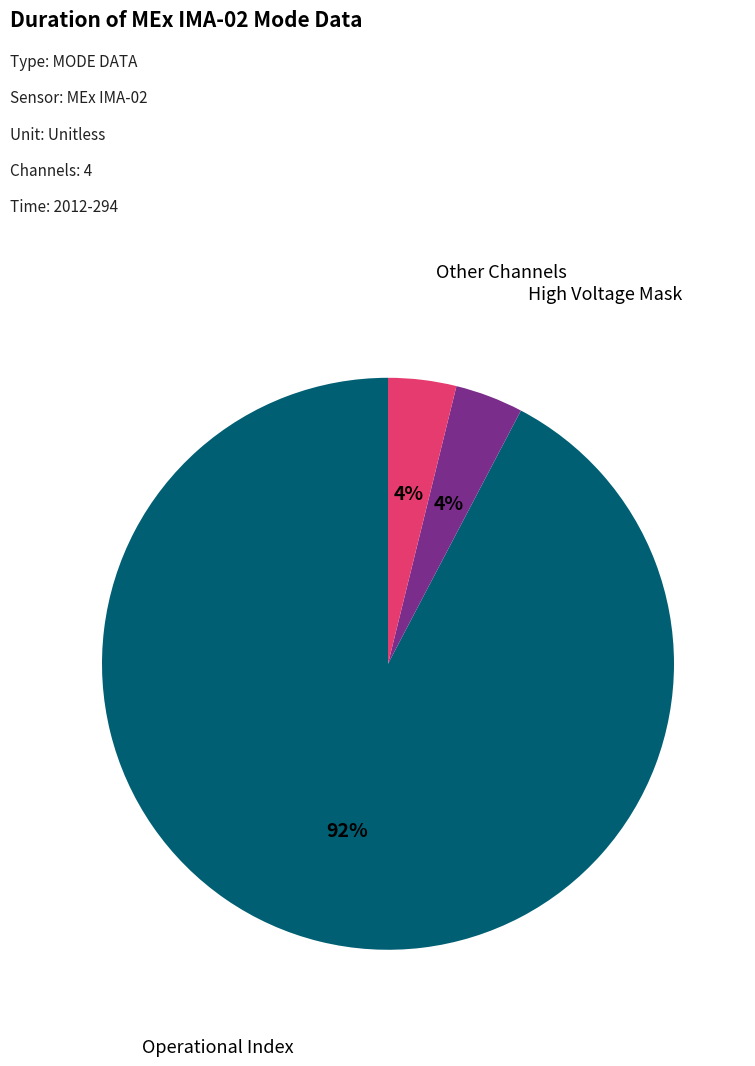

Does any single category account for the majority?

Yes